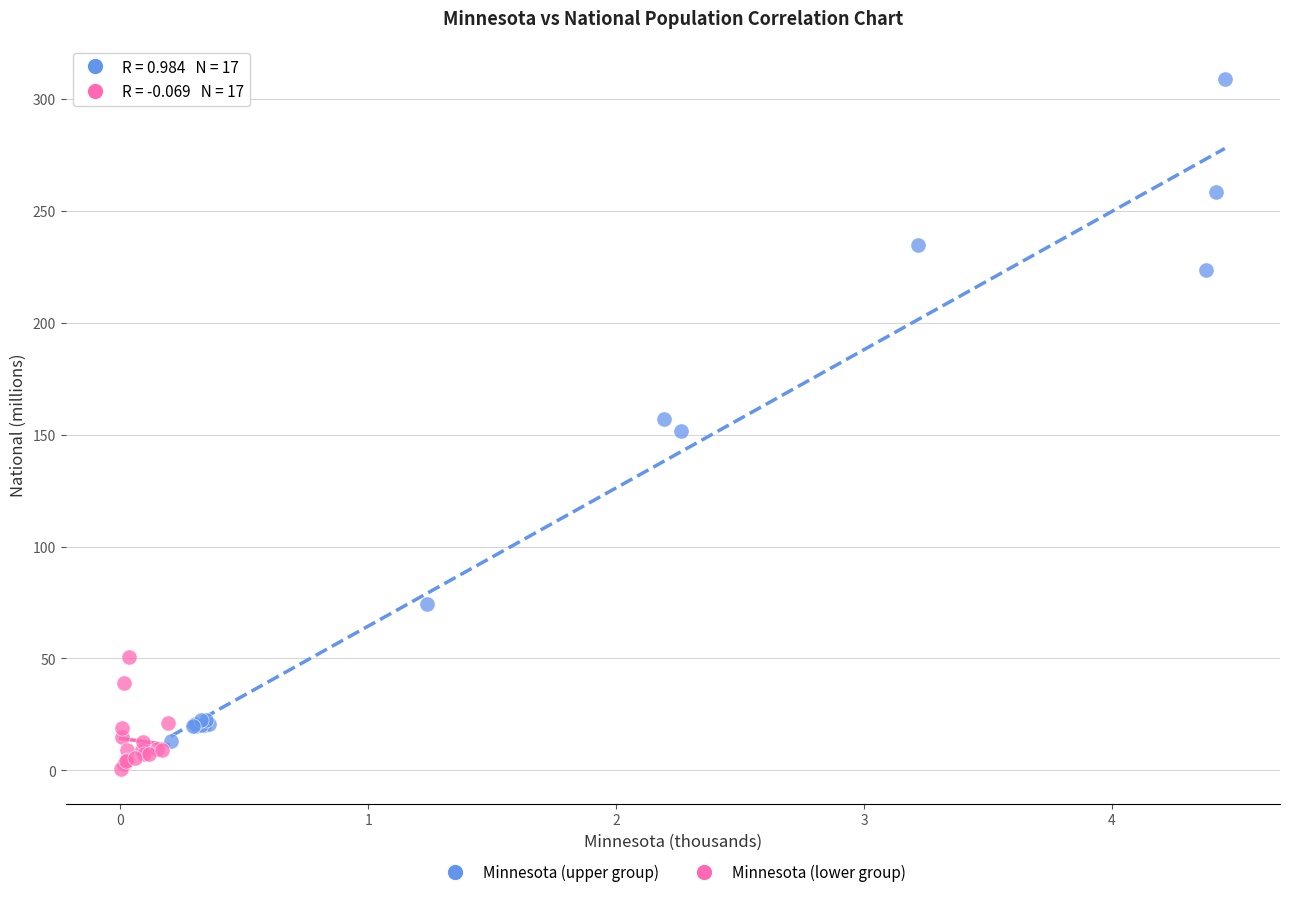

Which series has the largest Y range (max minus min)?

Minnesota (upper group)